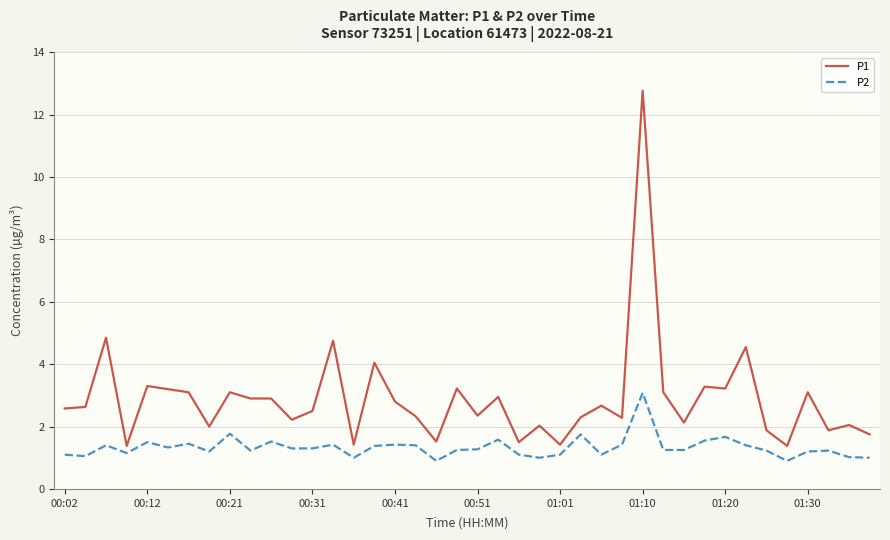

True or false: P1 and P2 intersect in this chart.

False